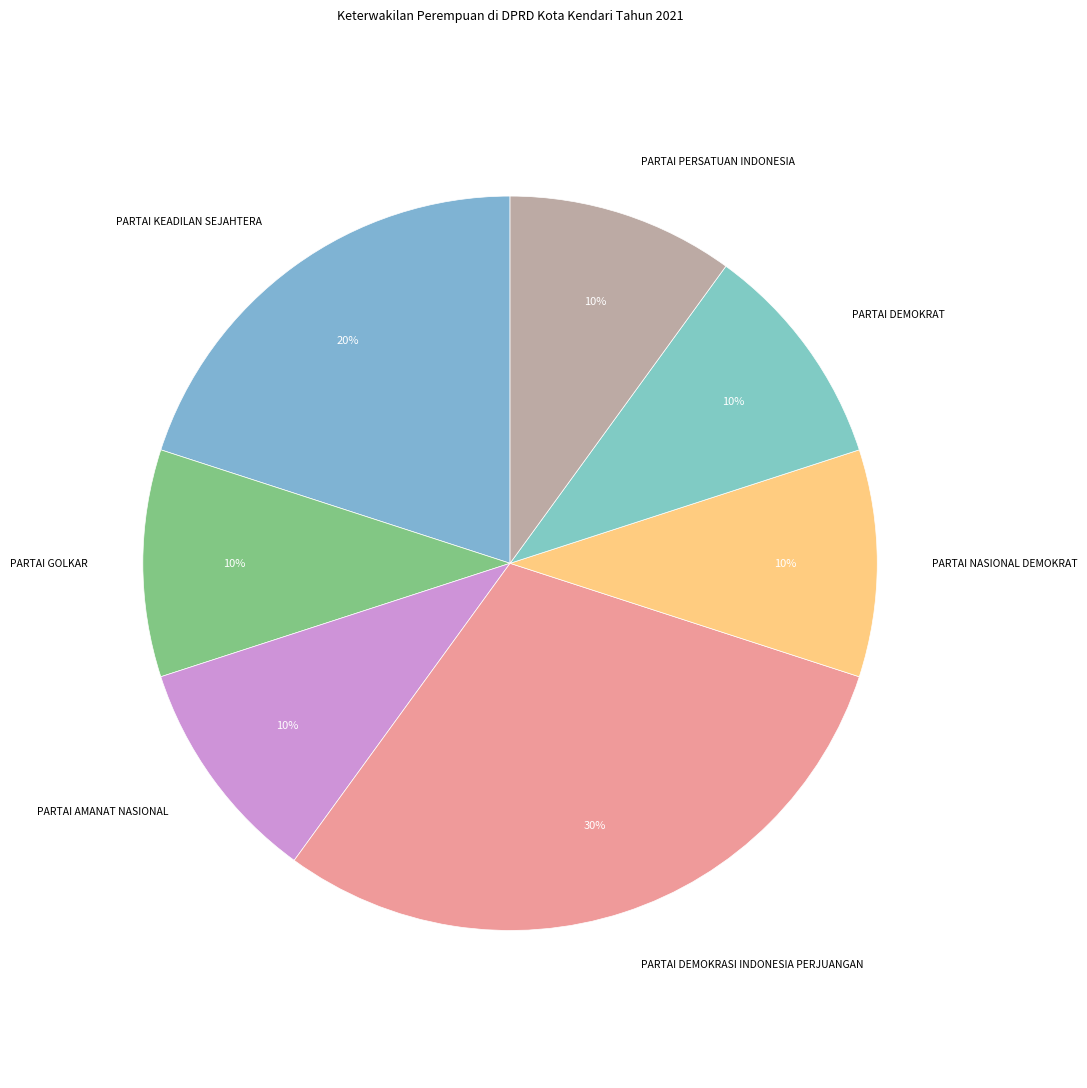

Between PARTAI PERSATUAN INDONESIA and PARTAI KEADILAN SEJAHTERA, which is larger?

PARTAI KEADILAN SEJAHTERA